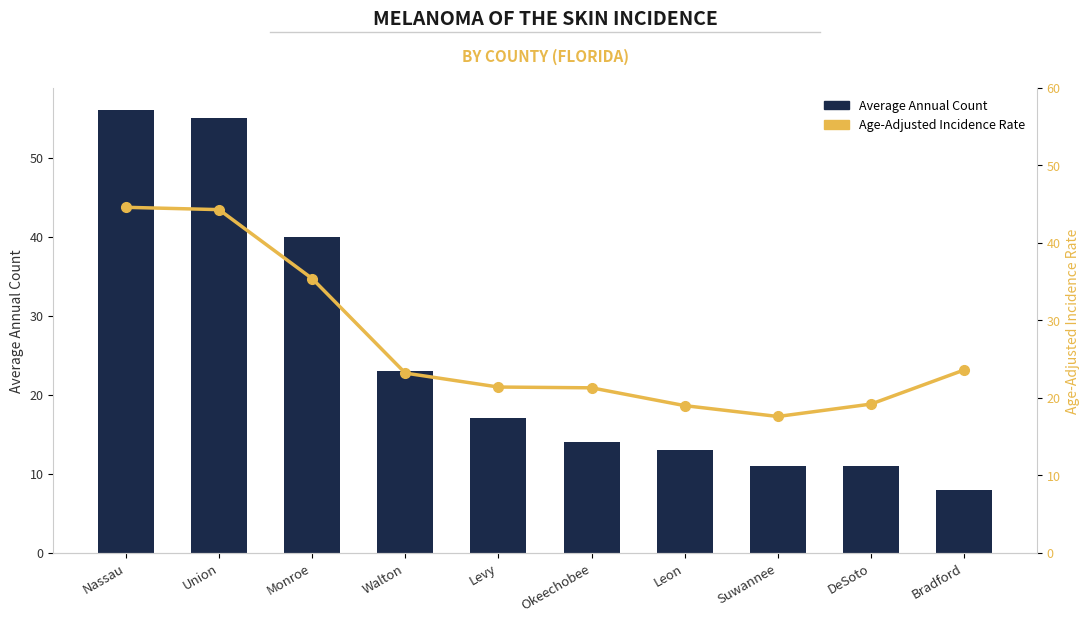

What is the label of the 2nd bar from the left?

Union